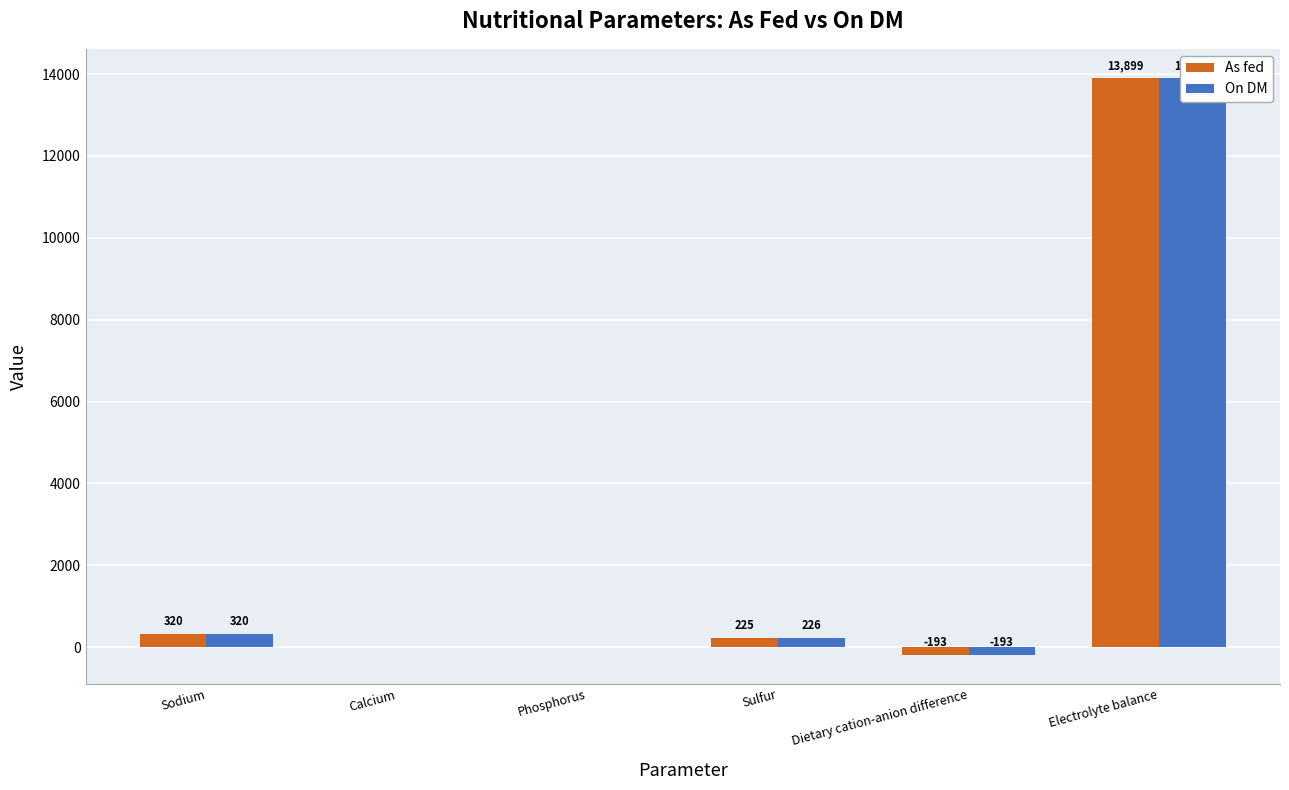

What are all the series names shown in the legend?

As fed, On DM